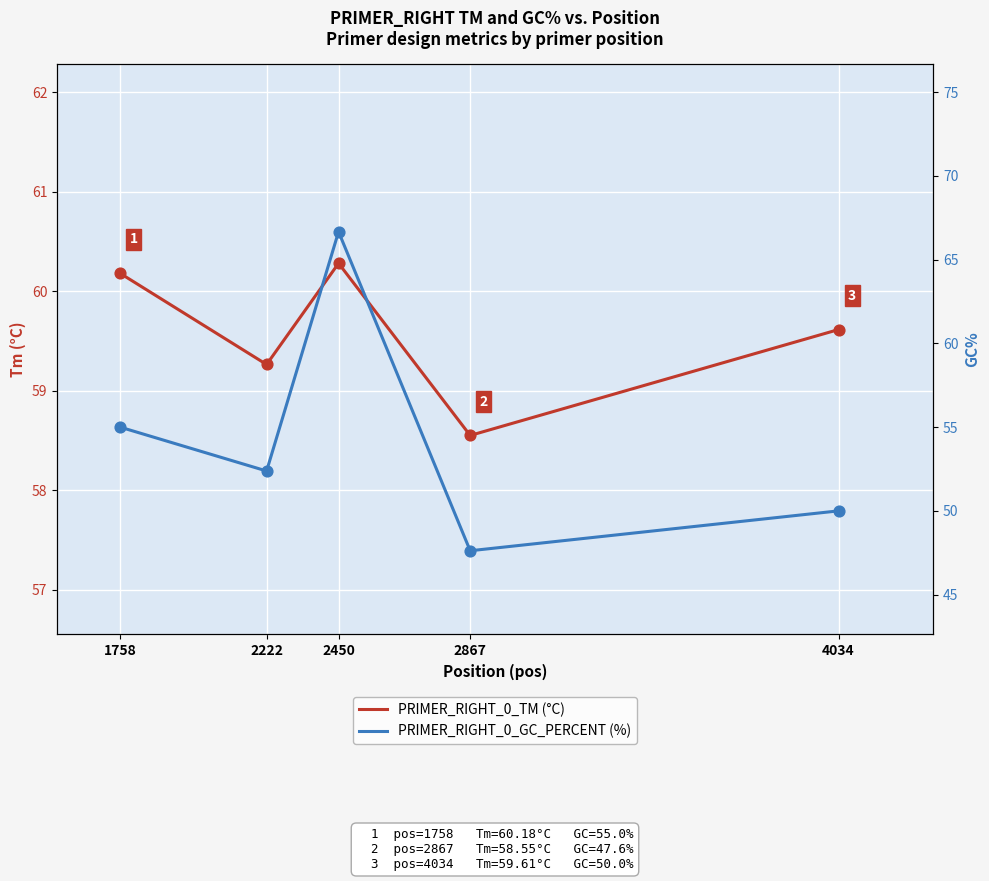

At which category is the sum across all series the highest?

2450